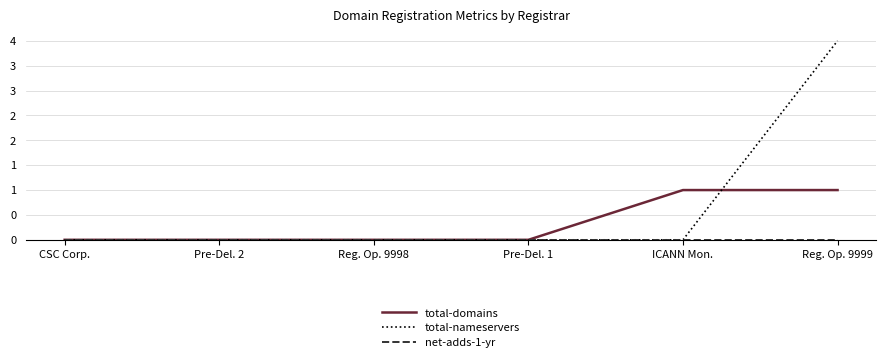

Rank the categories by total-nameservers value from lowest to highest.

CSC Corp., Pre-Del. 2, Reg. Op. 9998, Pre-Del. 1, ICANN Mon., Reg. Op. 9999